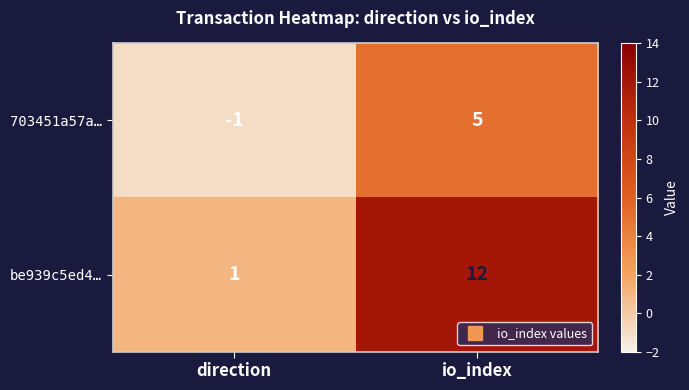

At which category is the sum across all series the highest?

io_index